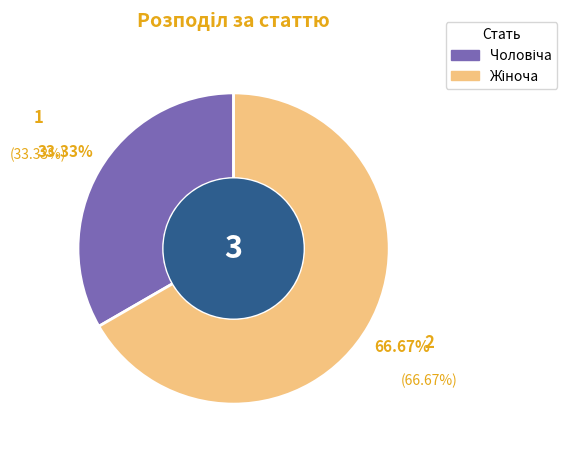

Is there a majority slice in this chart?

Yes